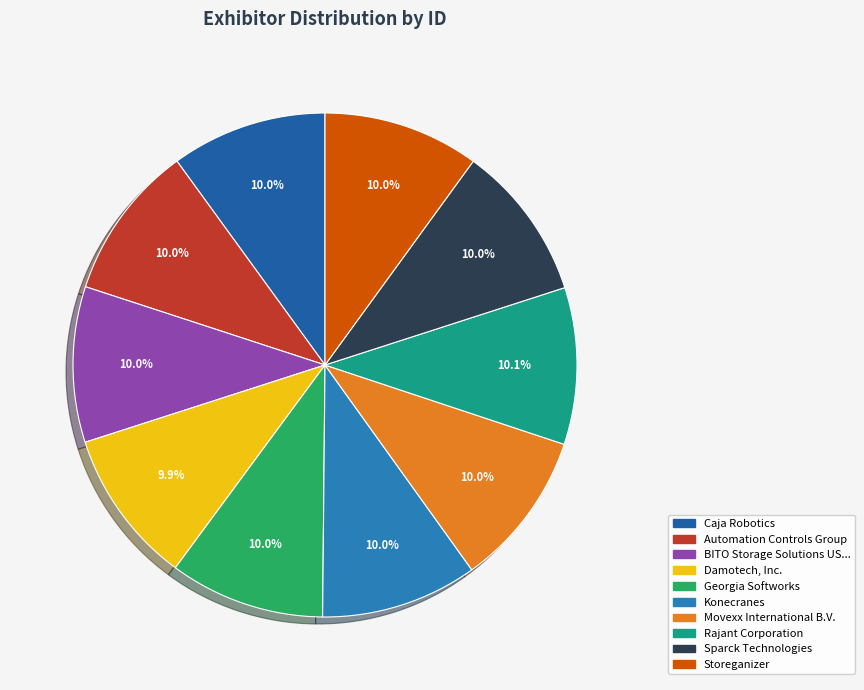

Which category has the smallest portion of the pie?

Damotech, Inc.